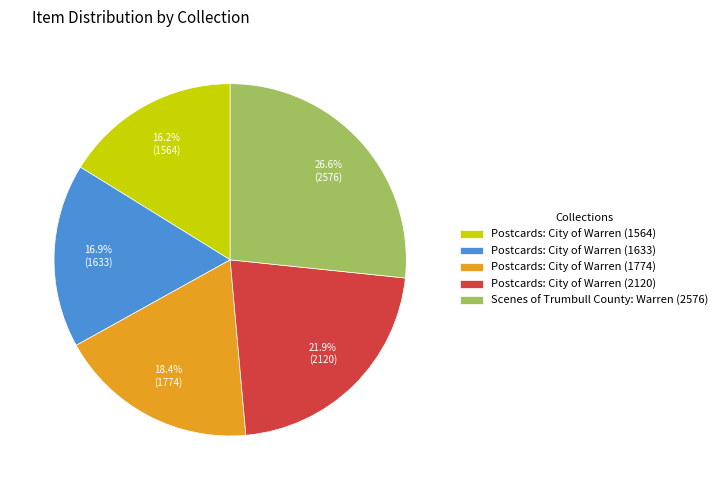

True or false: Postcards: City of Warren (1564) accounts for 8% of the total.

False